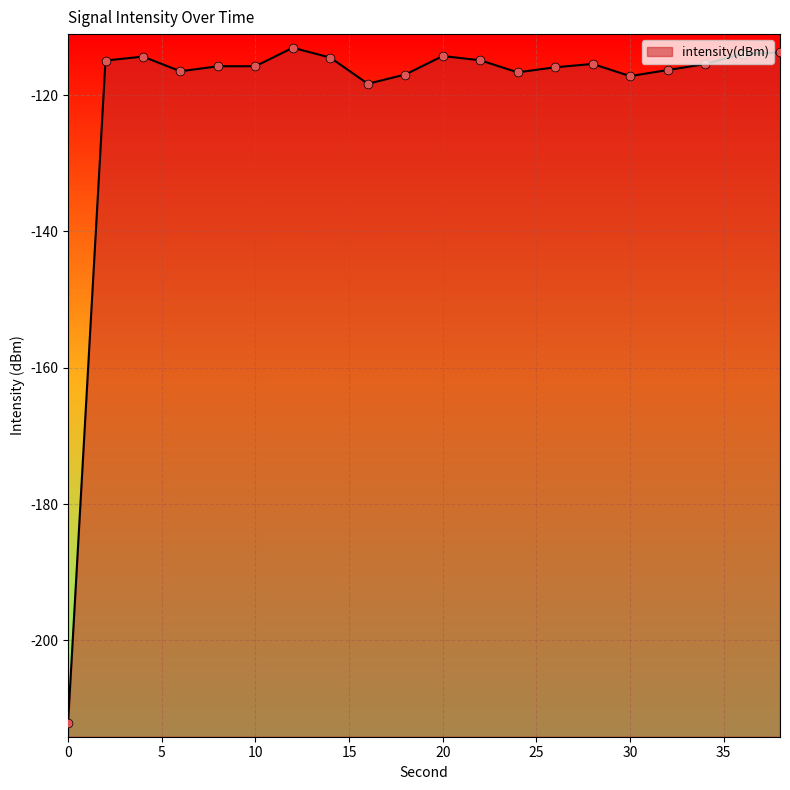

Between 34 and 12, which is larger?

12